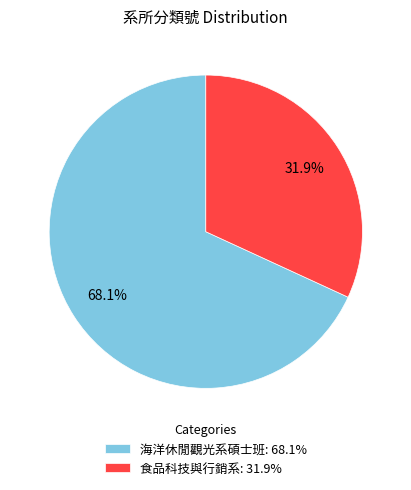

What is the largest slice in the pie chart?

海洋休閒觀光系碩士班